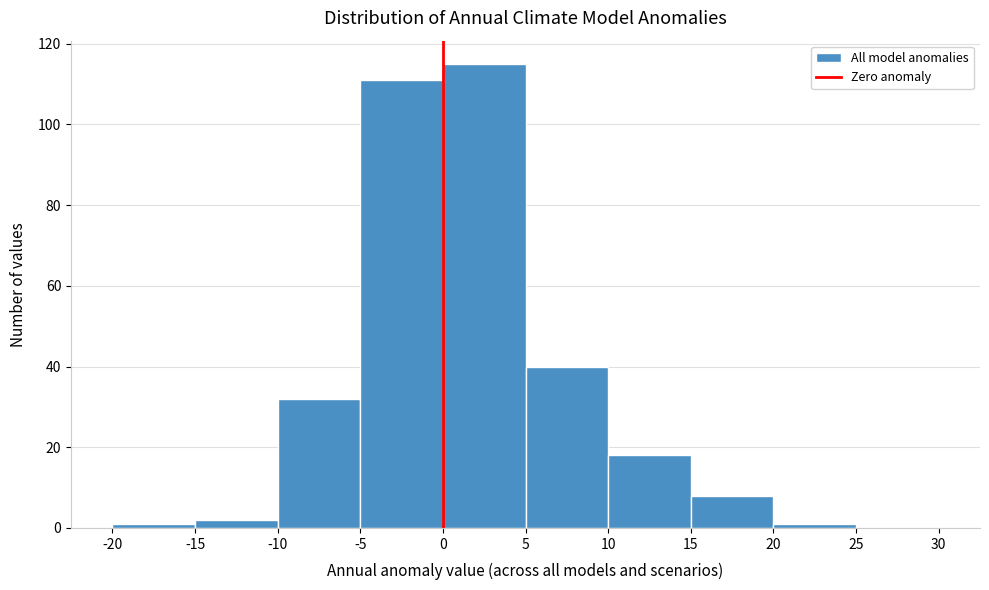

Reading left to right, transcribe this chart: for each bar, give the range it covers on the x-axis and its height. The values are not printed on the chart, so give them approximately, as read against the axis.

-20 to -15: under 2
-15 to -10: 2
-10 to -5: 32
-5 to 0: 112
0 to 5: 116
5 to 10: 40
10 to 15: 18
15 to 20: 8
20 to 25: under 2
25 to 30: 0